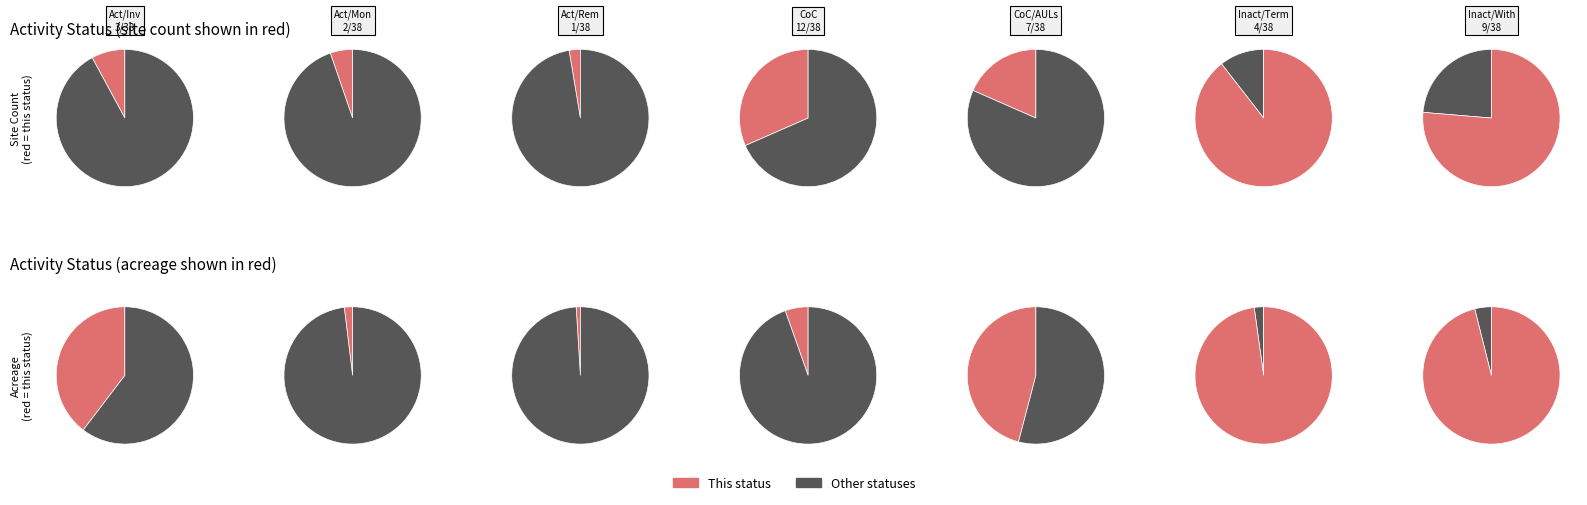

The Active/Monitoring slice represents 15% of the pie. True or false?

False